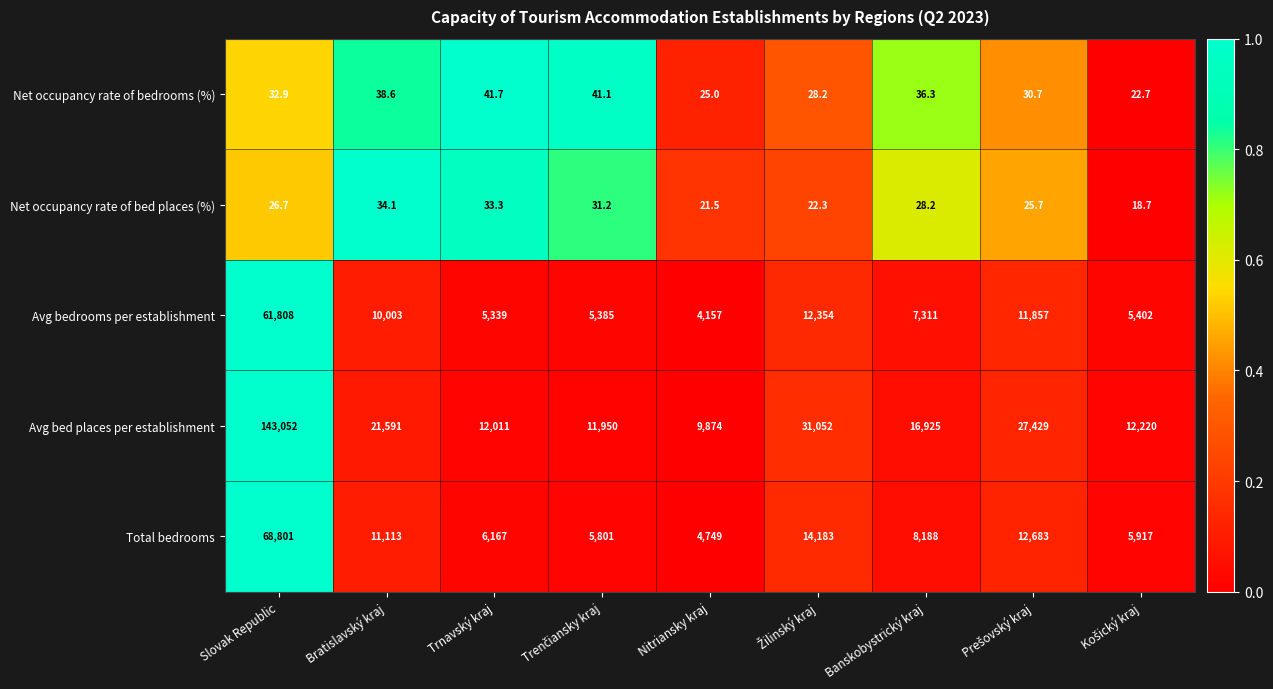

How many series are shown in this chart?

5